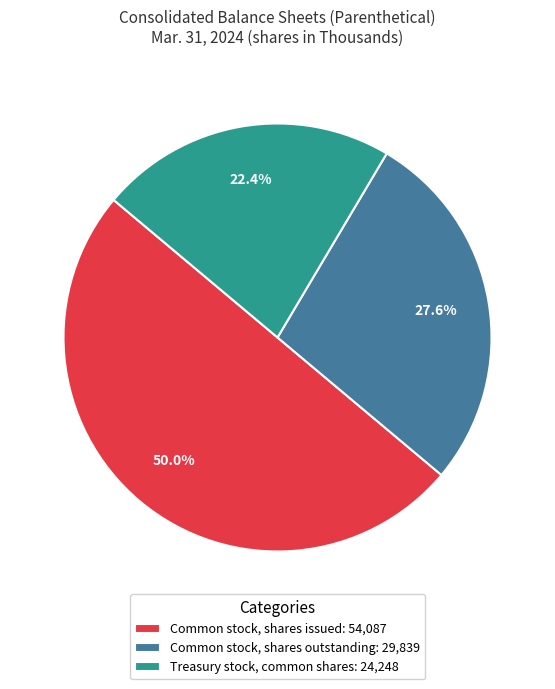

Does Treasury stock, common shares: 24,248 account for over 50% of the chart?

No